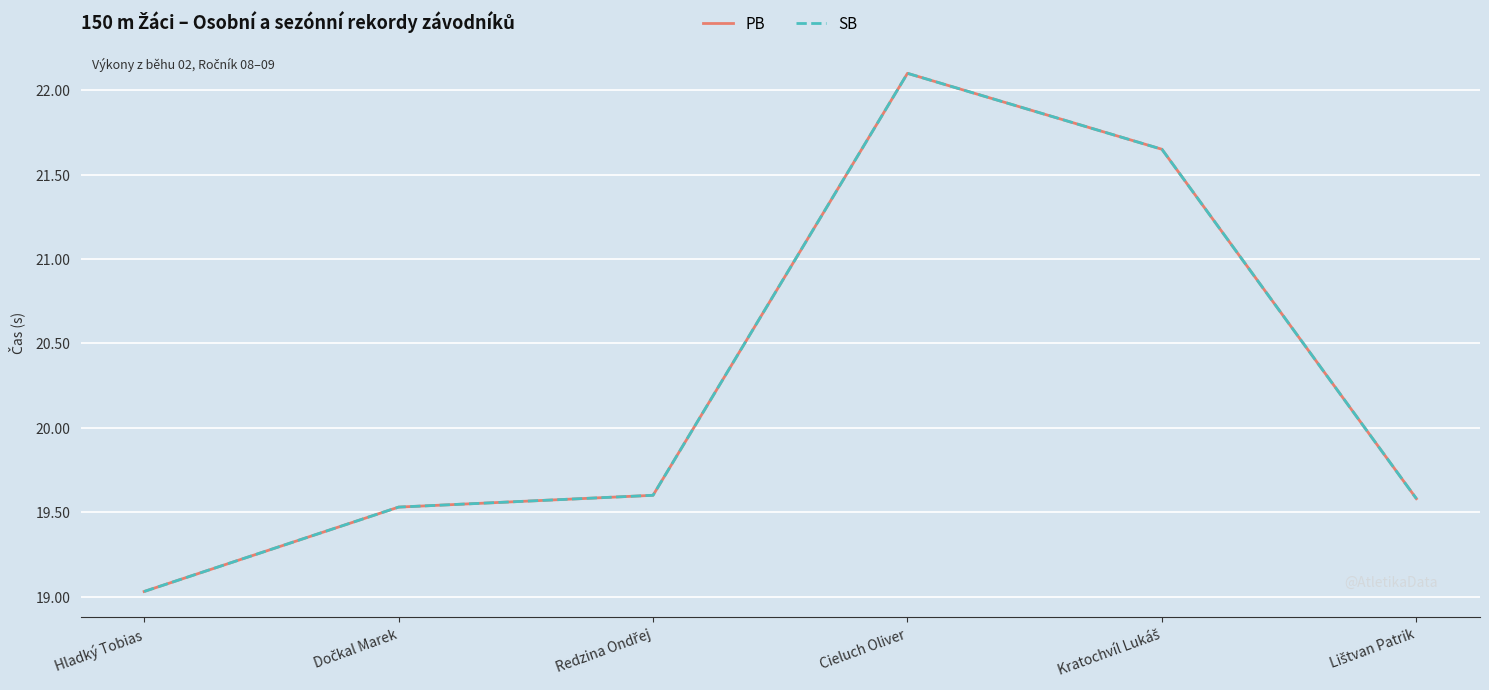

What is the label of the 5th point from the right?

Dočkal Marek